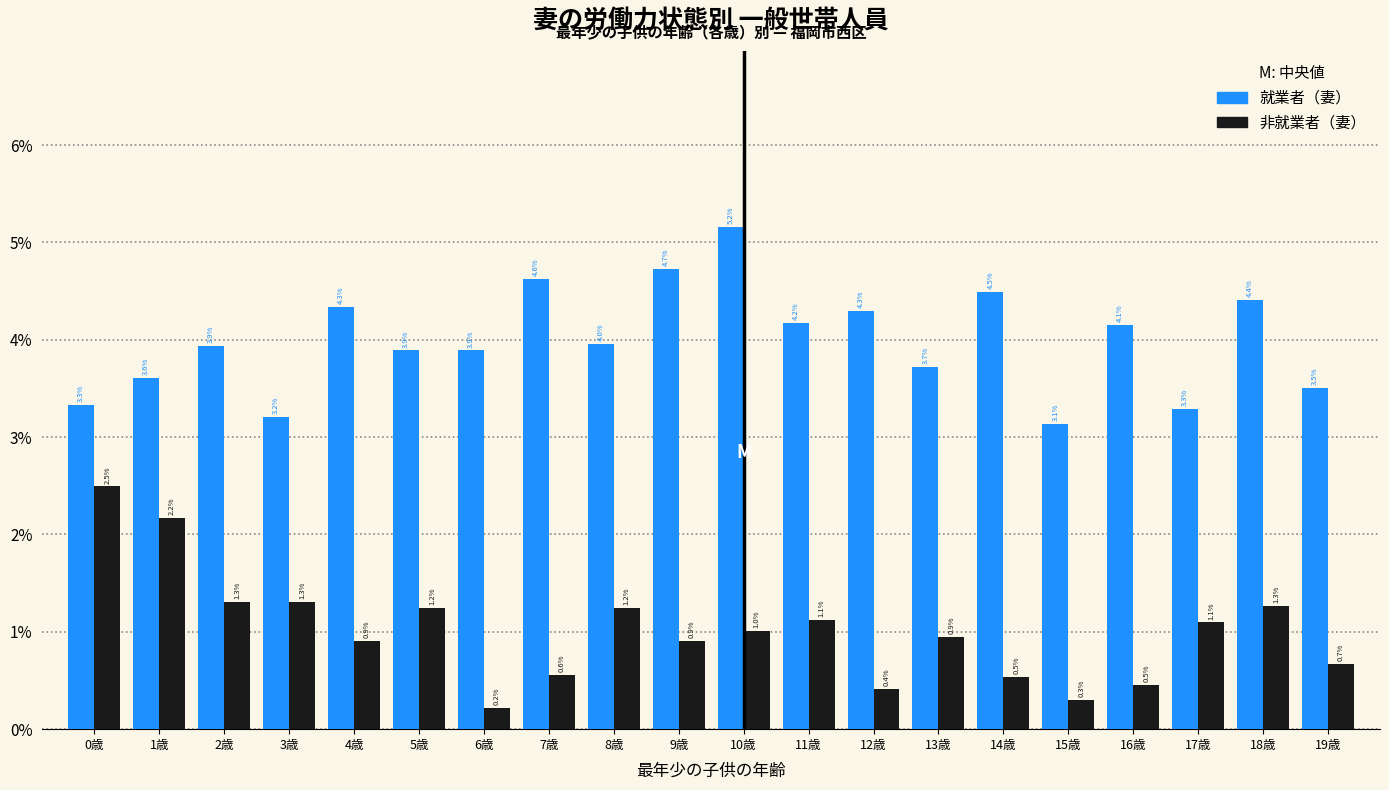

Reading left to right, list all the values displayed in this chart.

就業者（妻）: 3.3	3.6	3.9	3.2	4.3	3.9	3.9	4.6	4.0	4.7	5.2	4.2	4.3	3.7	4.5	3.1	4.1	3.3	4.4	3.5
非就業者（妻）: 2.5	2.2	1.3	1.3	0.9	1.2	0.2	0.6	1.2	0.9	1.0	1.1	0.4	0.9	0.5	0.3	0.5	1.1	1.3	0.7